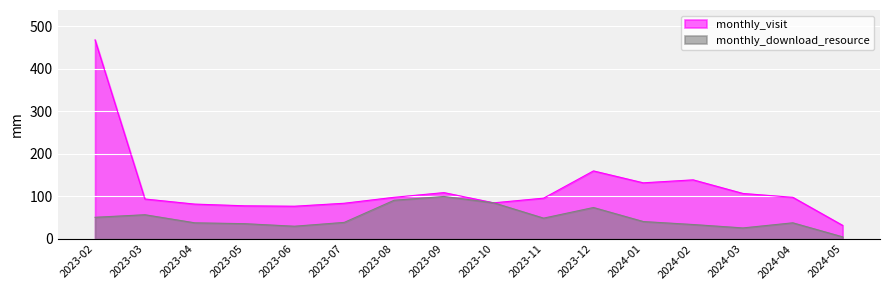

The value of monthly_download_resource at 2023-09 is 57. True or false?

False